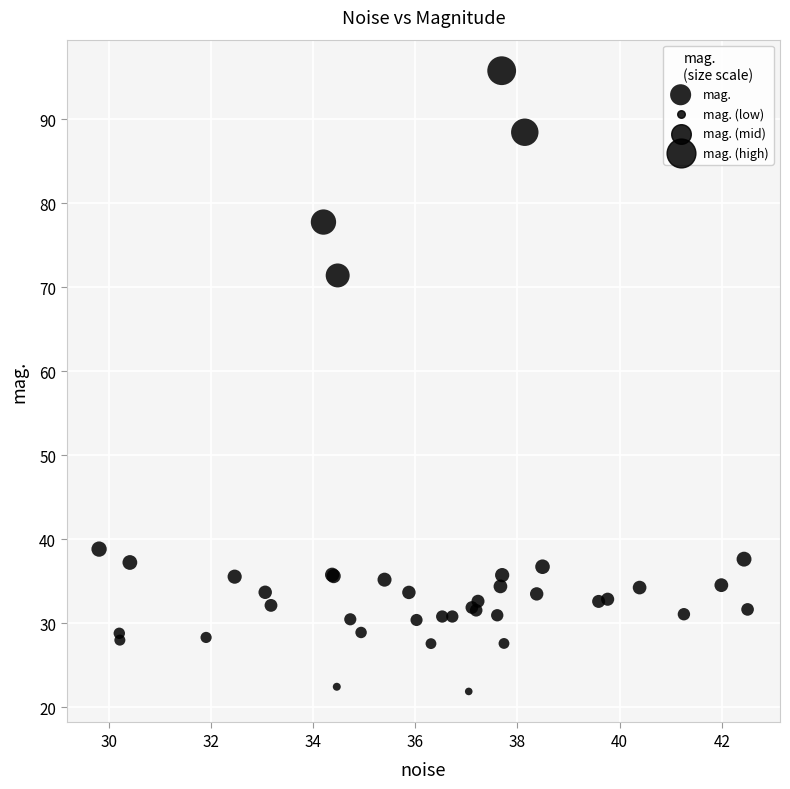

What Y value in the scatter plot is closest to 58?

71.4